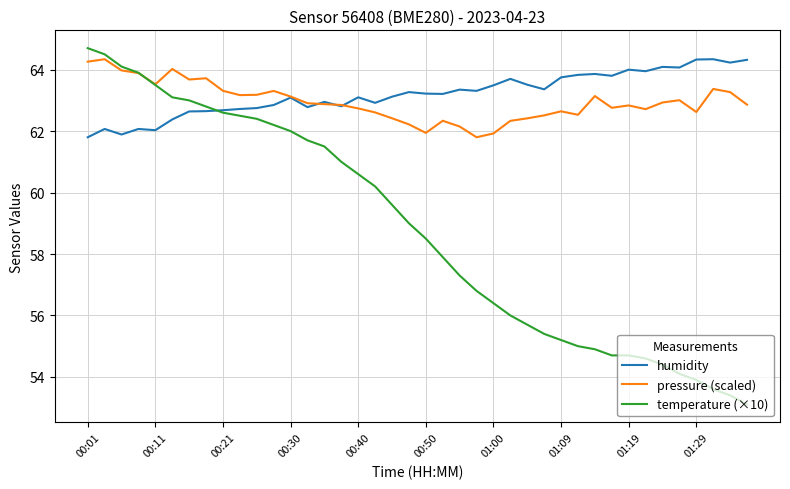

Which series has the widest spread of values?

temperature (×10)